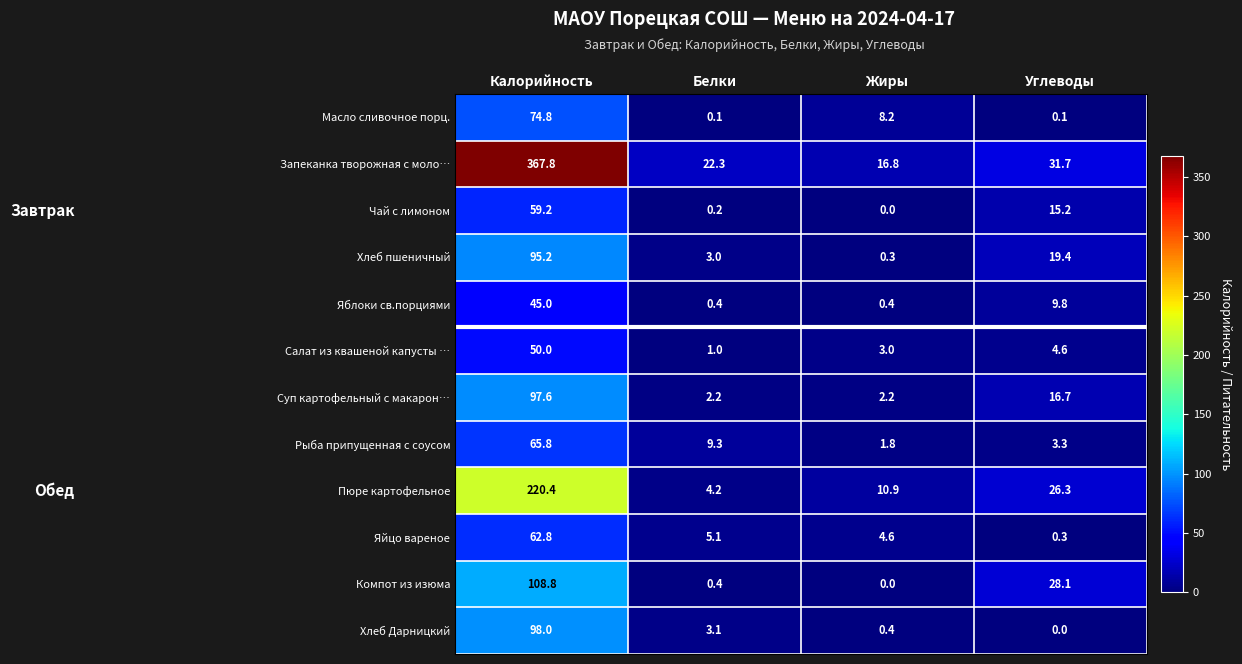

Which series has the widest spread of values?

Запеканка творожная с моло…